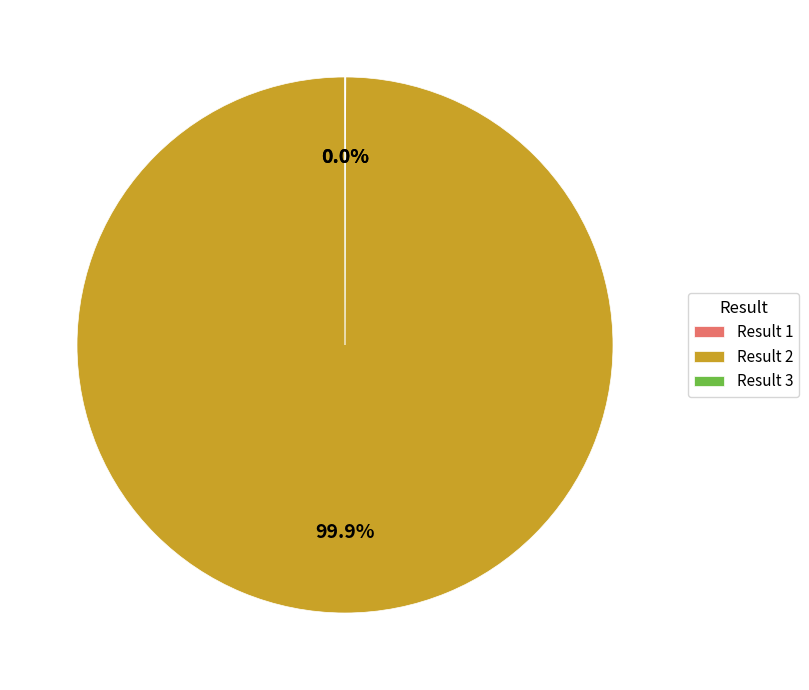

Does Result 2 represent more than half of the total?

Yes